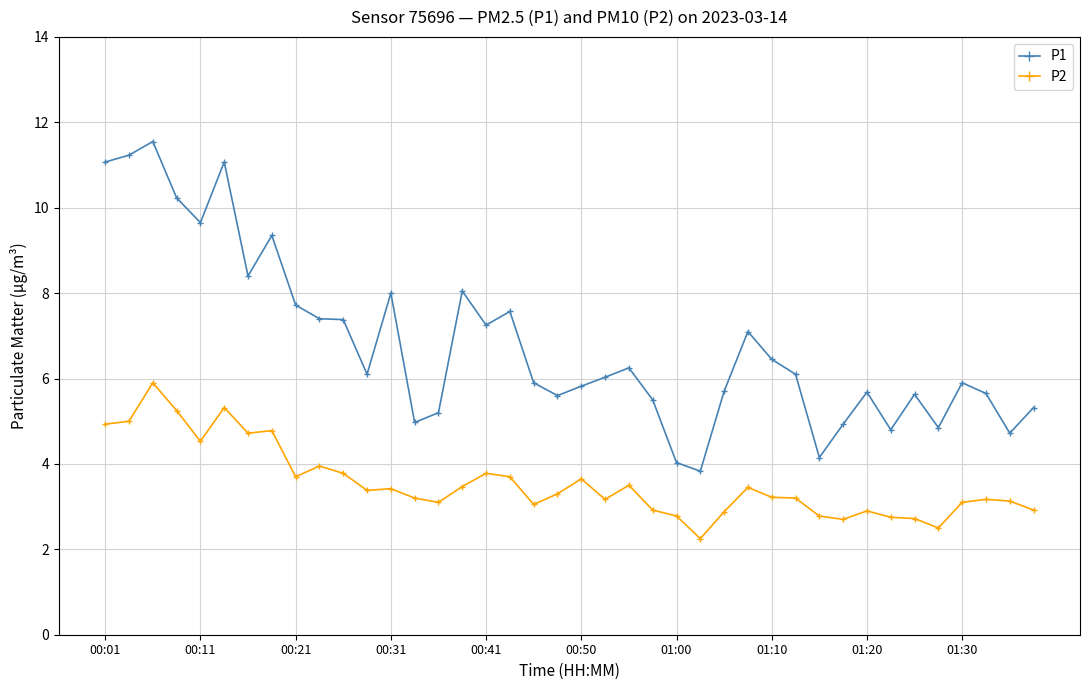

What is the greatest value displayed?

11.6